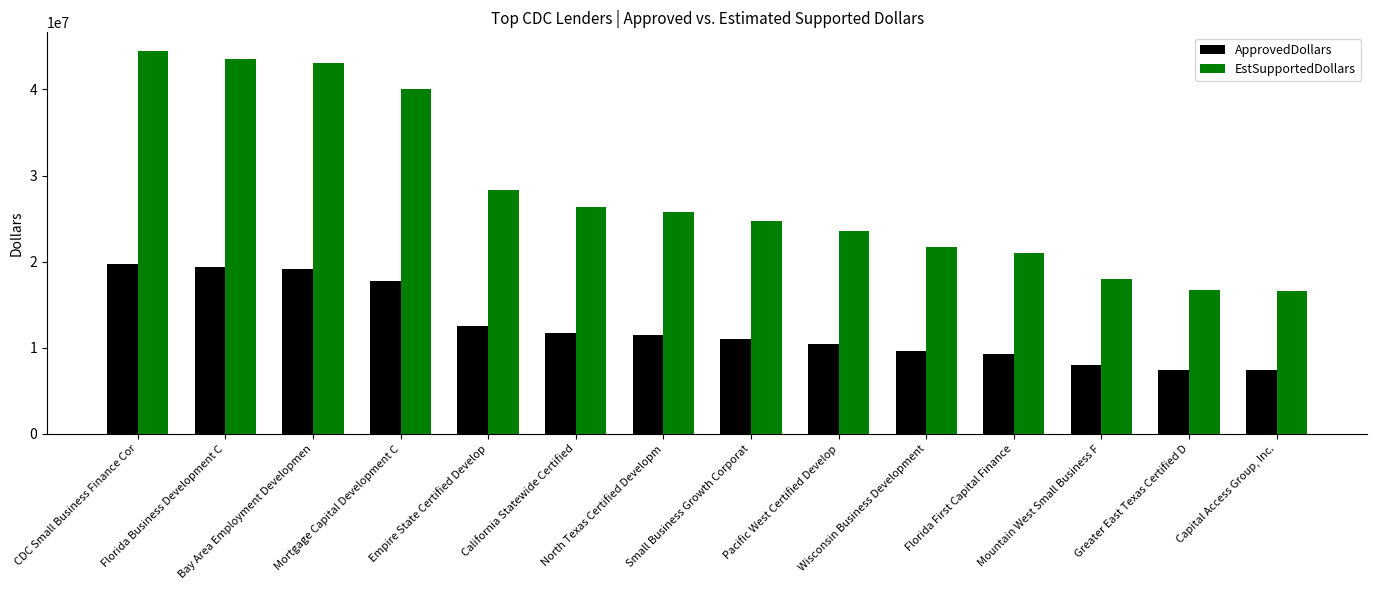

What is the sum of the ApprovedDollars values at CDC Small Business Finance Cor and Empire State Certified Develop?

32316000